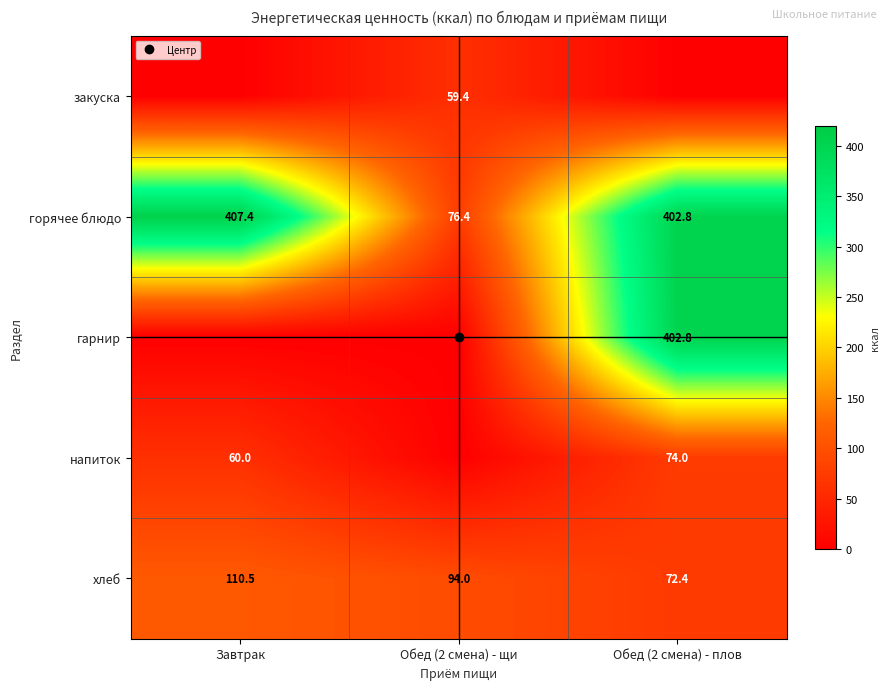

What is the lowest value of the горячее блюдо series?

76.4